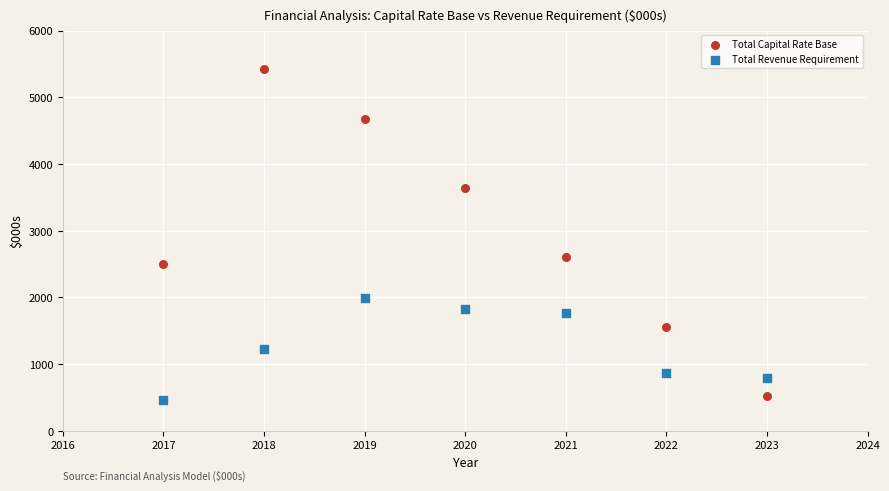

What is the X range (max minus min) for the scatter plot?

6.0